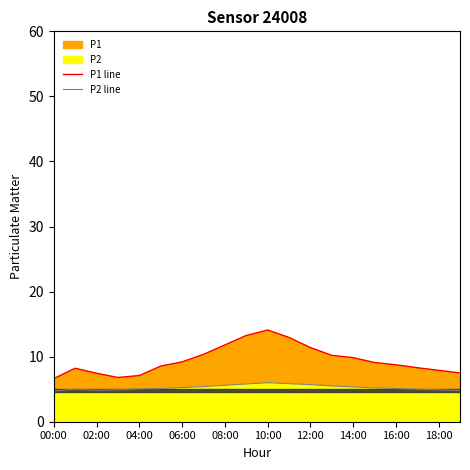

What is the label of the 12th point from the left?

11